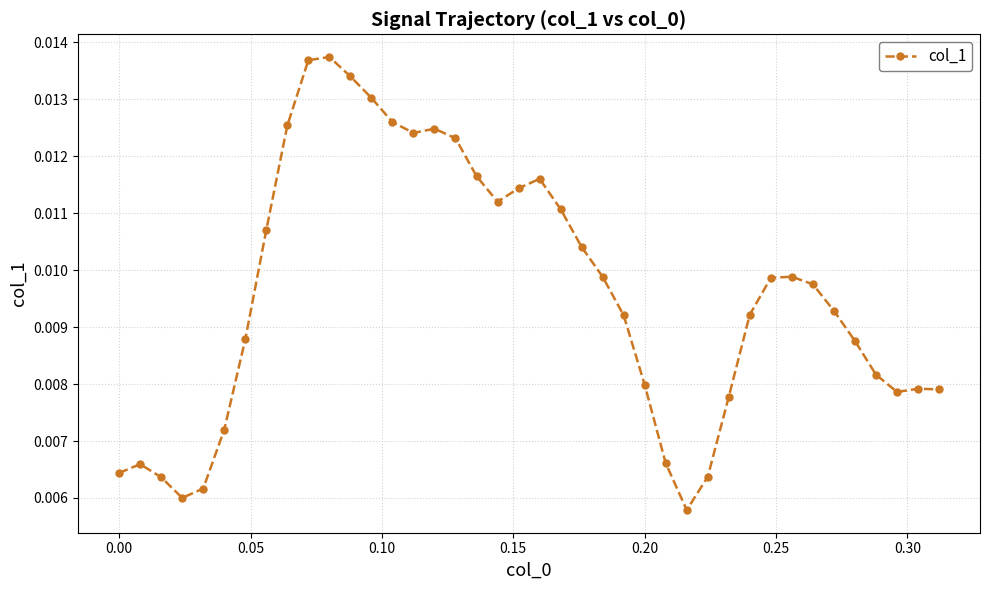

What is the sum of all values?

0.4